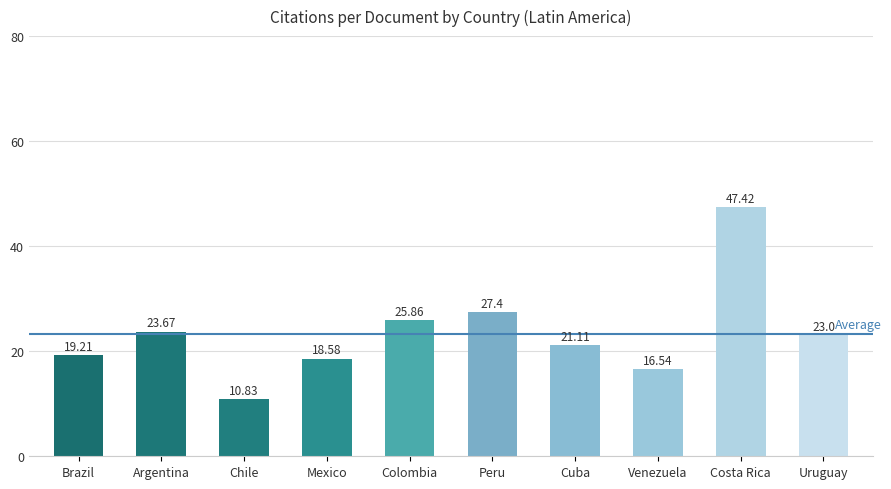

What is the value of the 5th bar from the left?

25.9